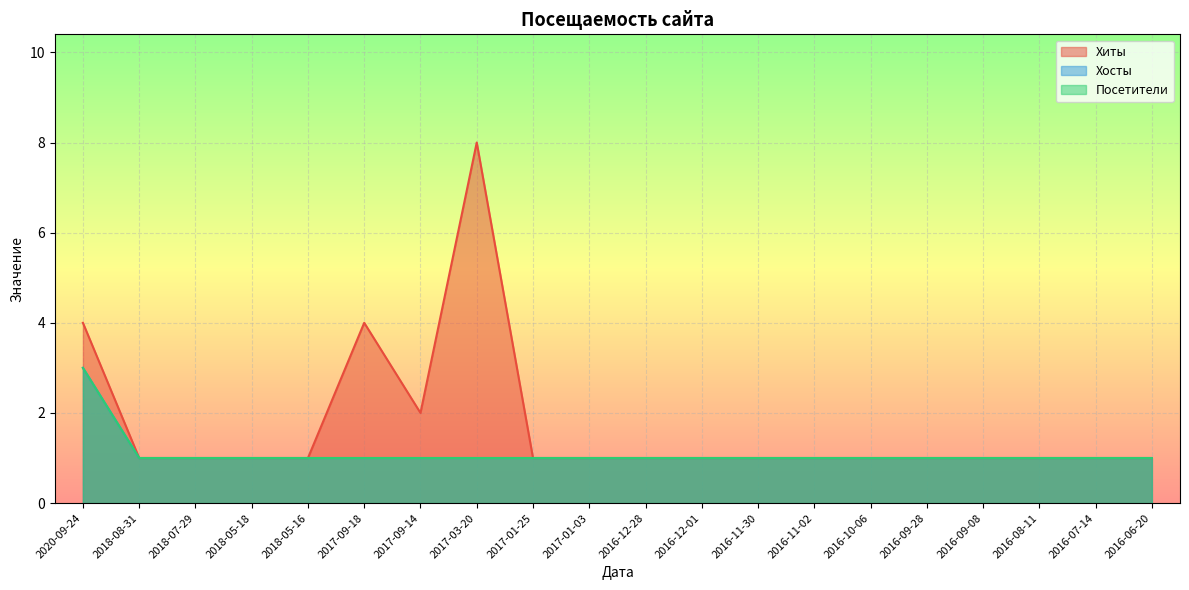

Reading left to right, what are all the values shown in this chart?

Хиты: 4	1	1	1	1	4	2	8	1	1	1	1	1	1	1	1	1	1	1	1
Хосты: 3	1	1	1	1	1	1	1	1	1	1	1	1	1	1	1	1	1	1	1
Посетители: 3	1	1	1	1	1	1	1	1	1	1	1	1	1	1	1	1	1	1	1